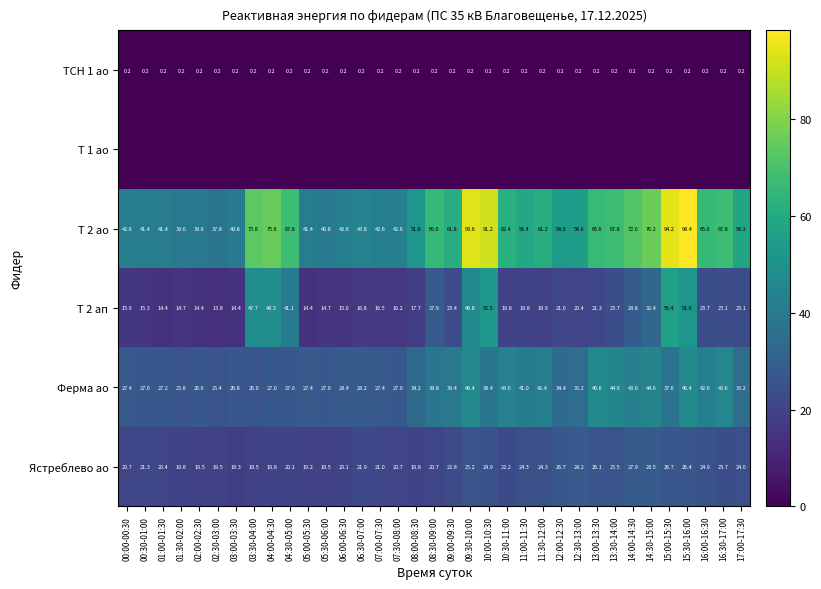

At which label does Ястреблево ао first exceed 21?

00:30-01:00